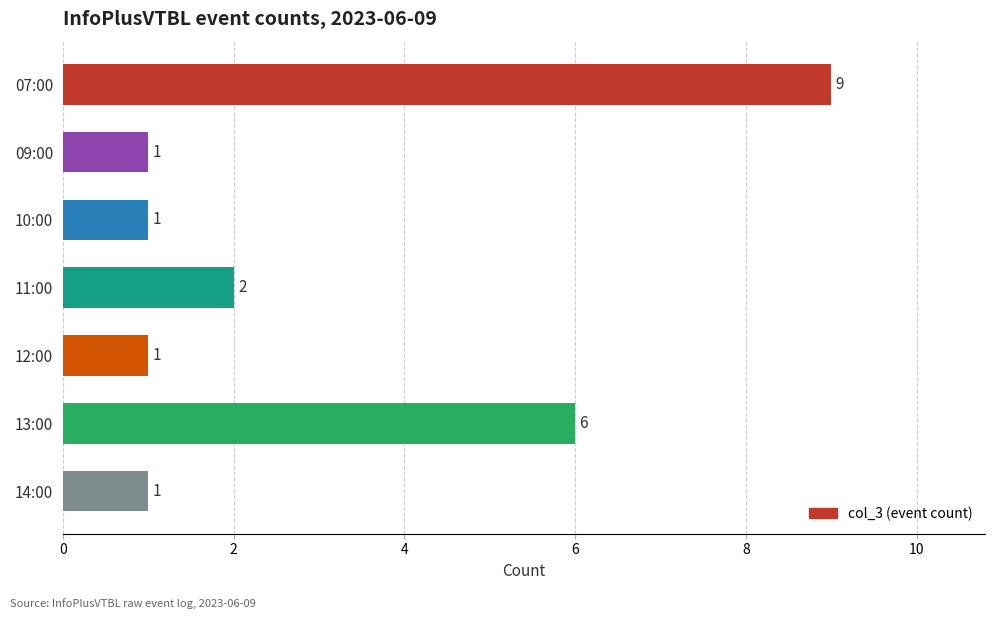

Where is the data nearest to the value 5?

13:00